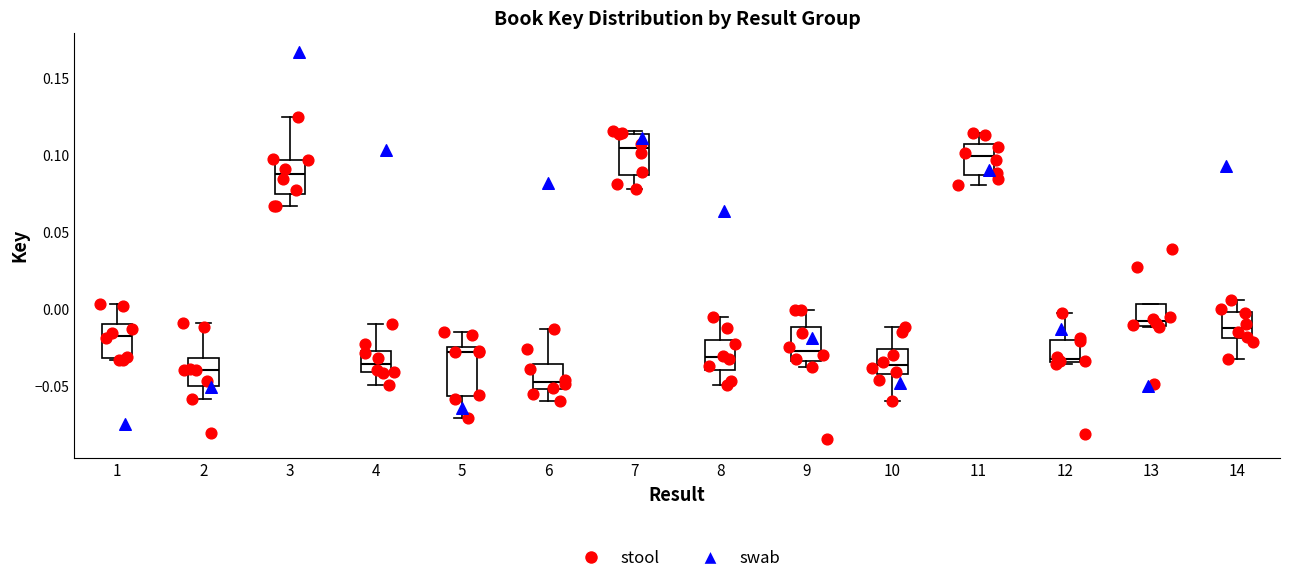

Which box has the lowest median line?

6